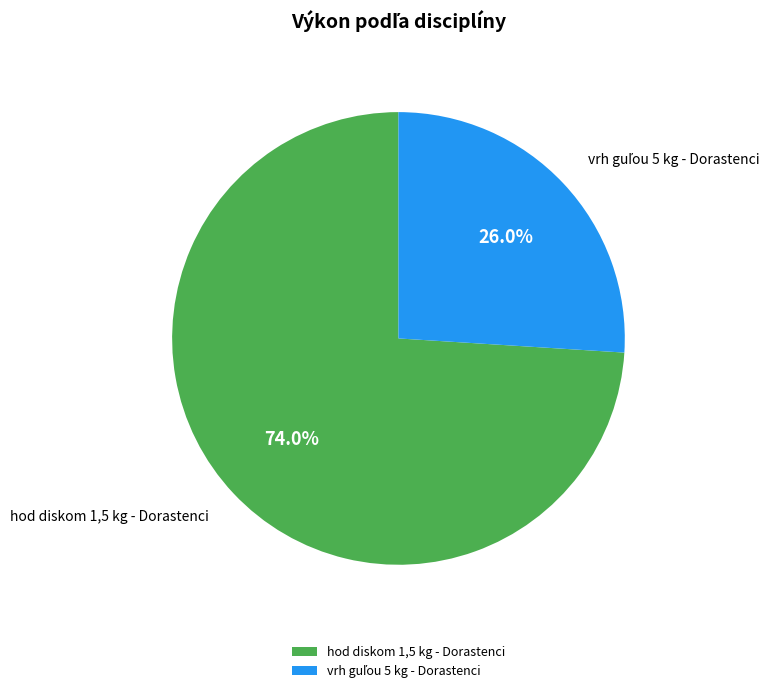

Which slice represents more than half of the pie?

hod diskom 1,5 kg - Dorastenci